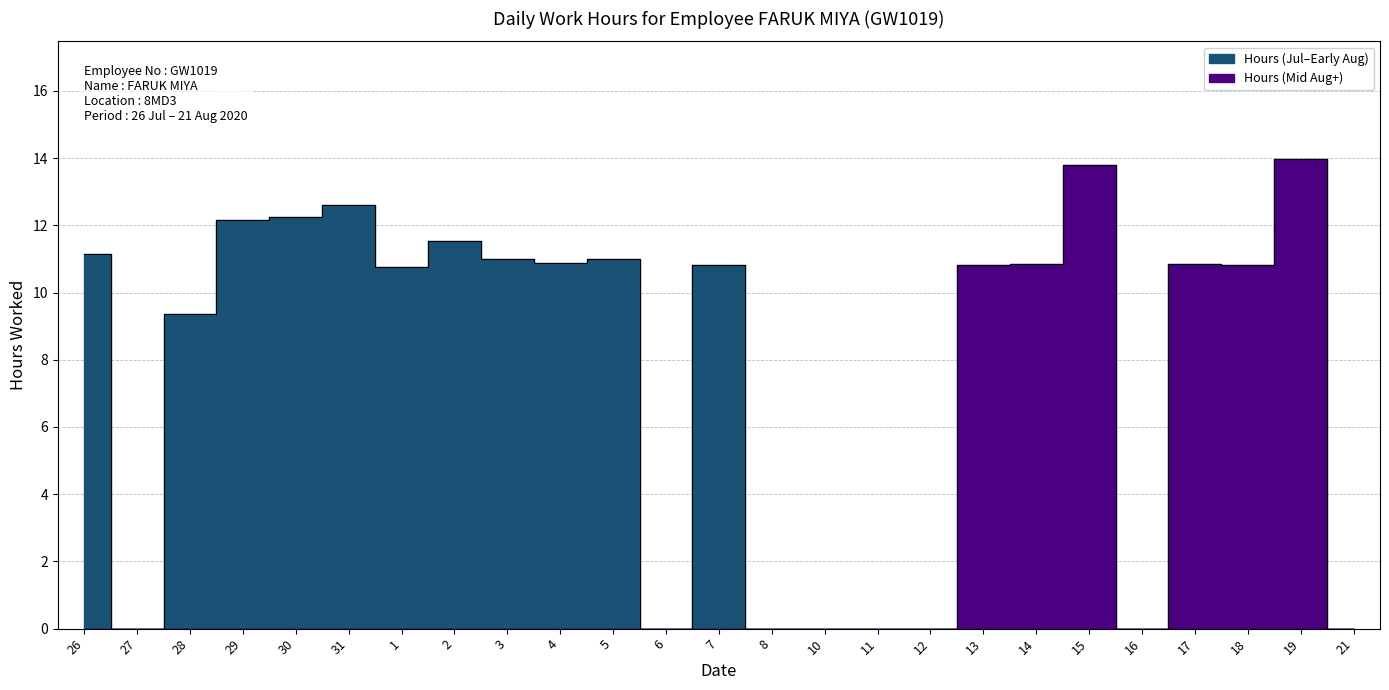

List the labels in order of value, largest first.

19, 15, 31, 30, 29, 2, 26, 3, 5, 4, 14, 17, 7, 13, 18, 1, 28, 27, 6, 8, 10, 11, 12, 16, 21